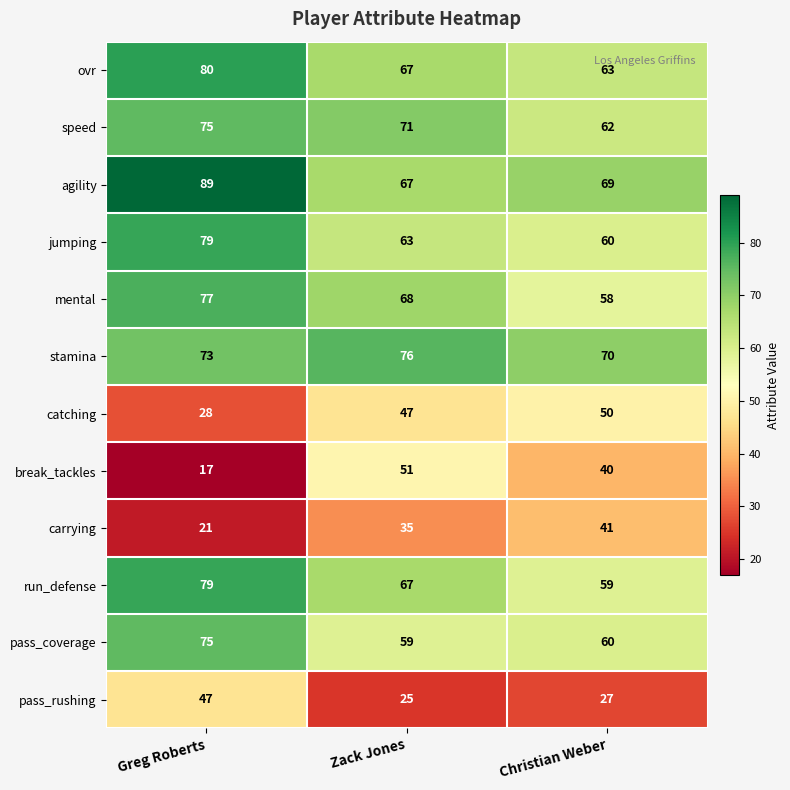

What is the total value across all series at Christian Weber?

659